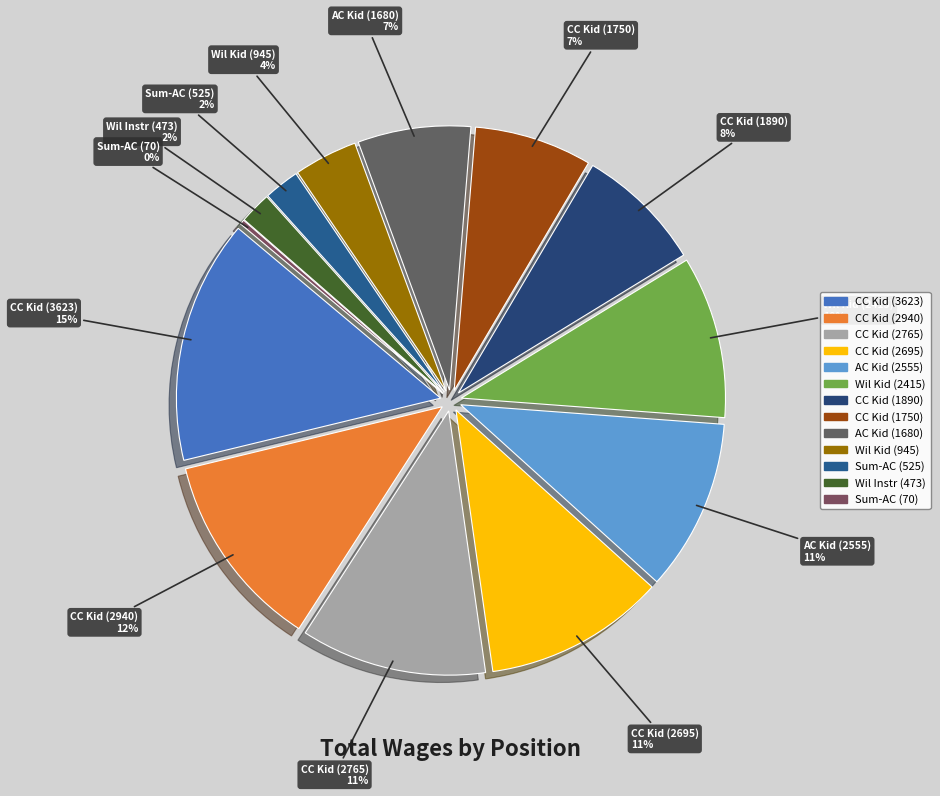

To the nearest percent, what percentage of the pie is Tuition Instr, CC Kid's Coll (2695)?

11%